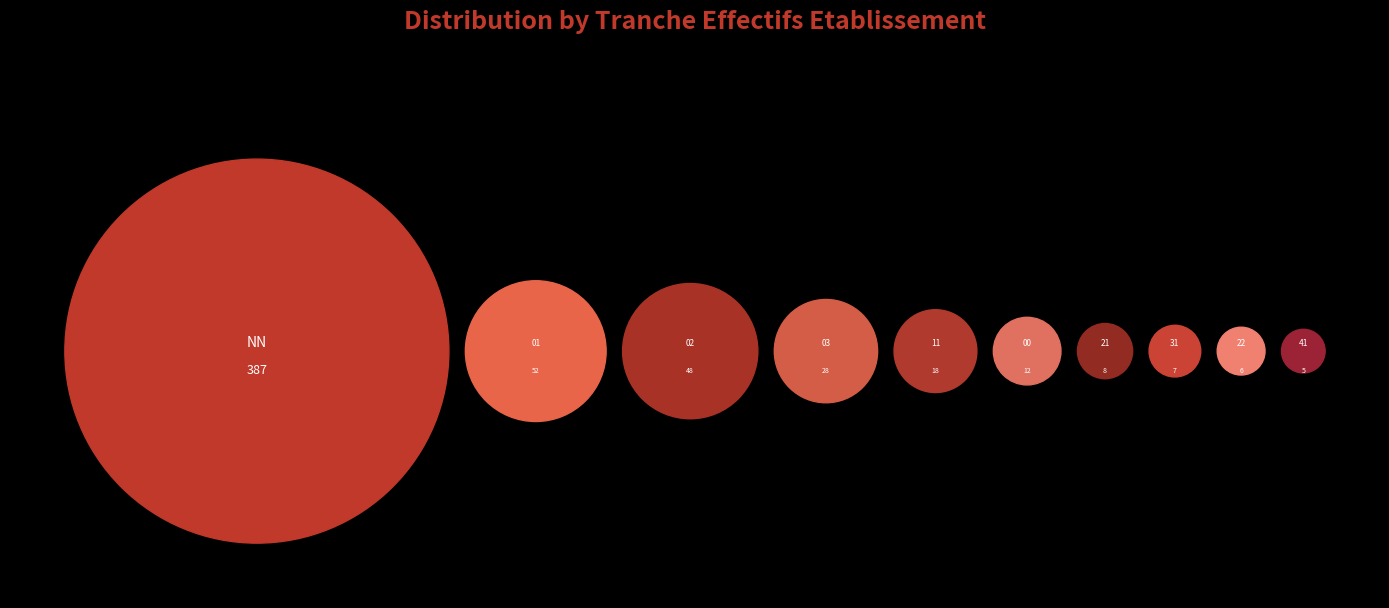

Count the number of slices in the pie.

10